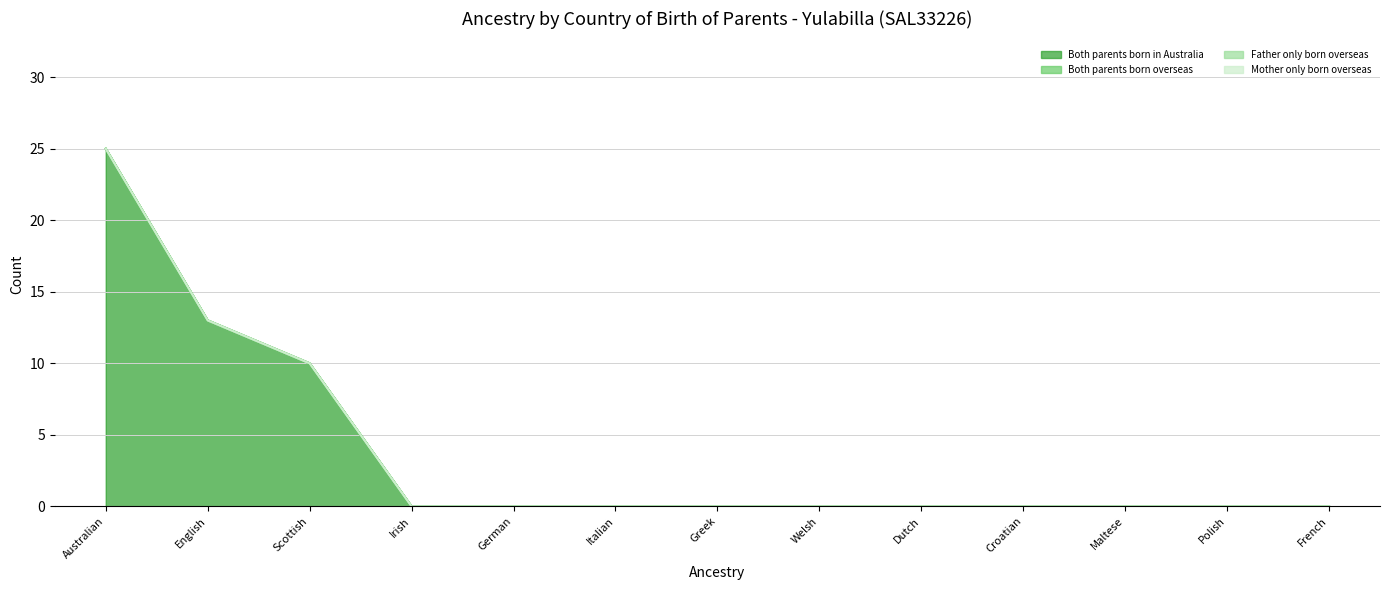

Reading right to left, extract all data points from this chart.

Both parents born in Australia: French=0	Polish=0	Maltese=0	Croatian=0	Dutch=0	Welsh=0	Greek=0	Italian=0	German=0	Irish=0	Scottish=10	English=13	Australian=25
Both parents born overseas: French=0	Polish=0	Maltese=0	Croatian=0	Dutch=0	Welsh=0	Greek=0	Italian=0	German=0	Irish=0	Scottish=0	English=0	Australian=0
Father only born overseas: French=0	Polish=0	Maltese=0	Croatian=0	Dutch=0	Welsh=0	Greek=0	Italian=0	German=0	Irish=0	Scottish=0	English=0	Australian=0
Mother only born overseas: French=0	Polish=0	Maltese=0	Croatian=0	Dutch=0	Welsh=0	Greek=0	Italian=0	German=0	Irish=0	Scottish=0	English=0	Australian=0